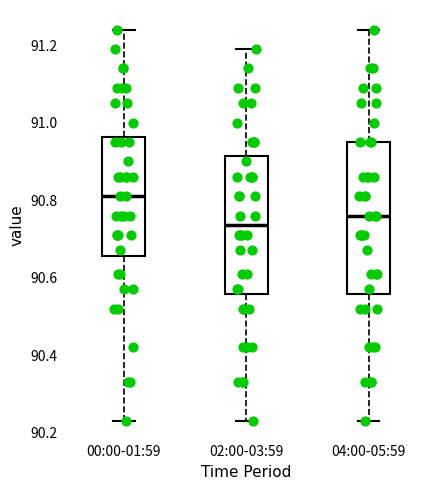

Reading left to right, read every box against the y-axis: the position of its median line, the range the box covers, and the ends of its whiskers. The values are not printed on the chart, so give them approximately, as read against the axis.

00:00-01:59: median 90.82, box 90.66 to 90.96, whiskers 90.24 to 91.24
02:00-03:59: median 90.74, box 90.56 to 90.92, whiskers 90.24 to 91.20
04:00-05:59: median 90.76, box 90.56 to 90.96, whiskers 90.24 to 91.24